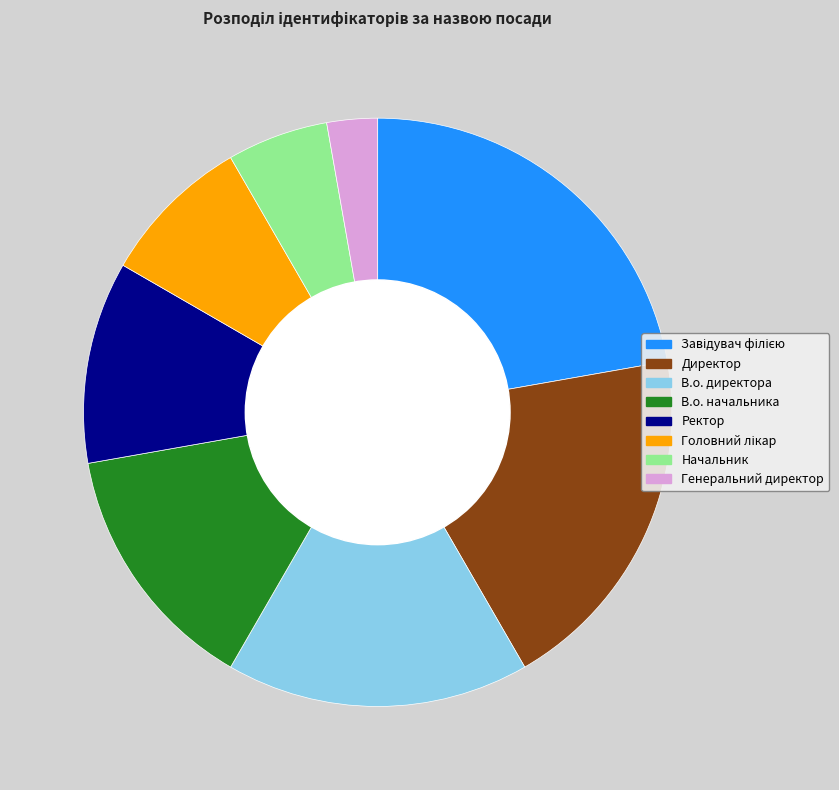

Do Директор and В.о. директора together represent more than half of the pie?

No